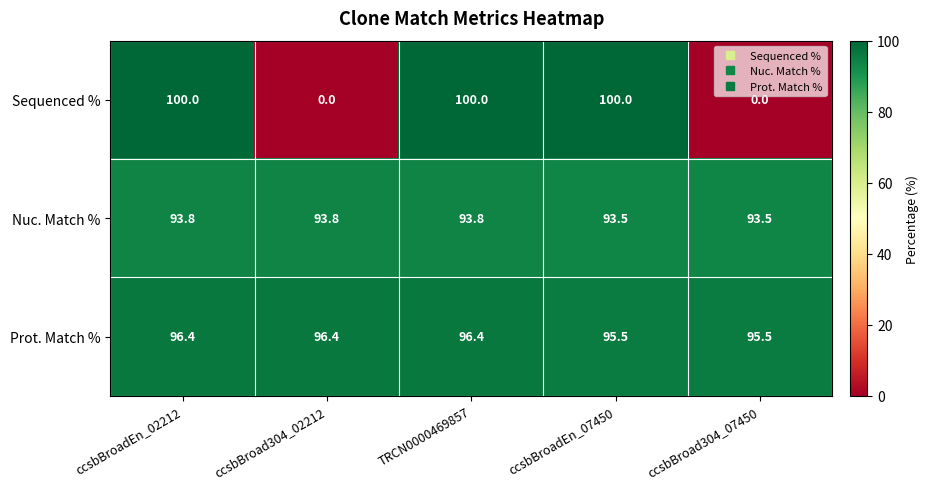

At how many categories does at least one series exceed 12?

5